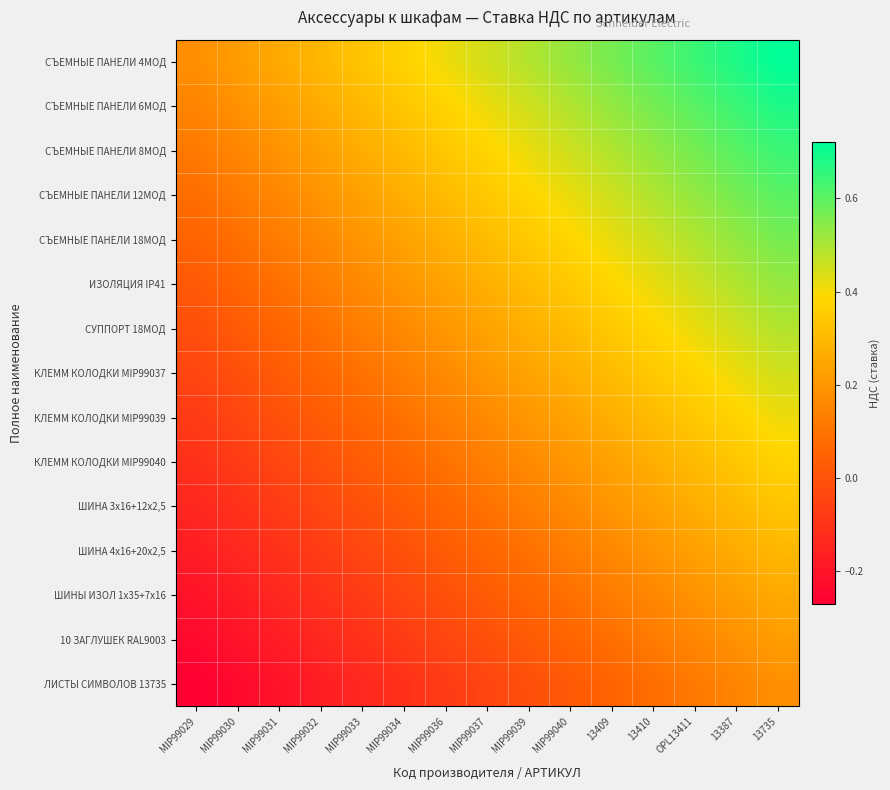

Which category has the highest value across all series?

13735